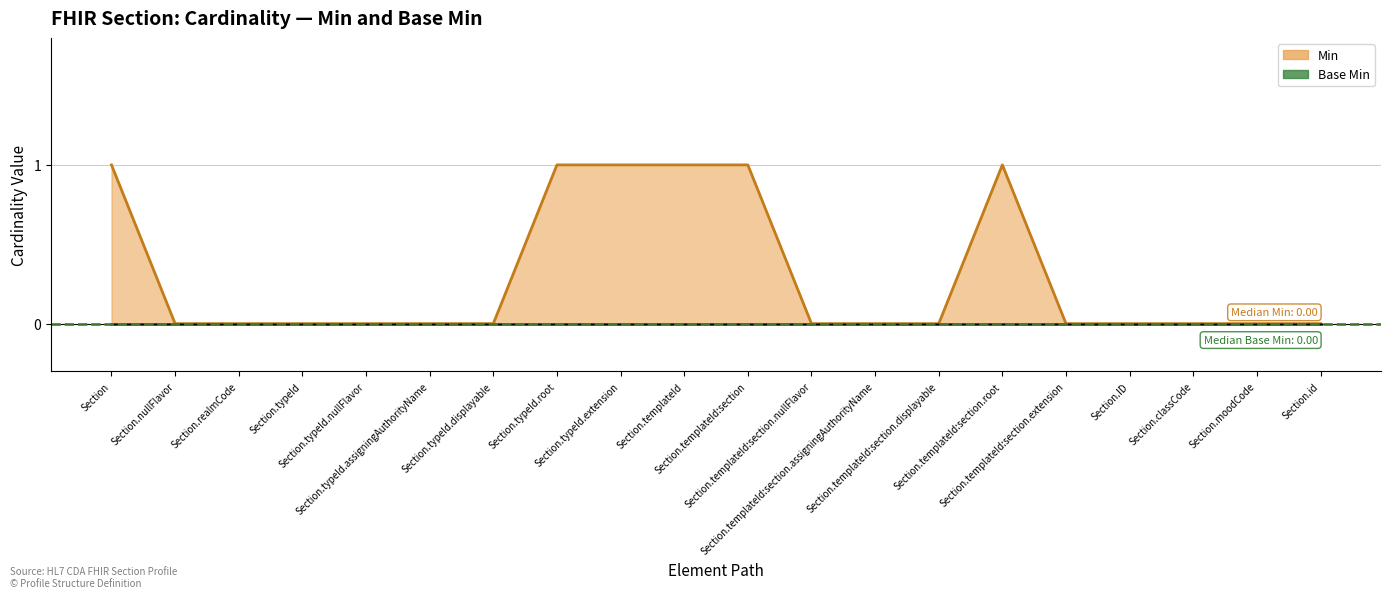

List the labels in order of value, smallest first.

Section.nullFlavor, Section.realmCode, Section.typeId, Section.typeId.nullFlavor, Section.typeId.assigningAuthorityName, Section.typeId.displayable, Section.templateId:section.nullFlavor, Section.templateId:section.assigningAuthorityName, Section.templateId:section.displayable, Section.templateId:section.extension, Section.ID, Section.classCode, Section.moodCode, Section.id, Section, Section.typeId.root, Section.typeId.extension, Section.templateId, Section.templateId:section, Section.templateId:section.root